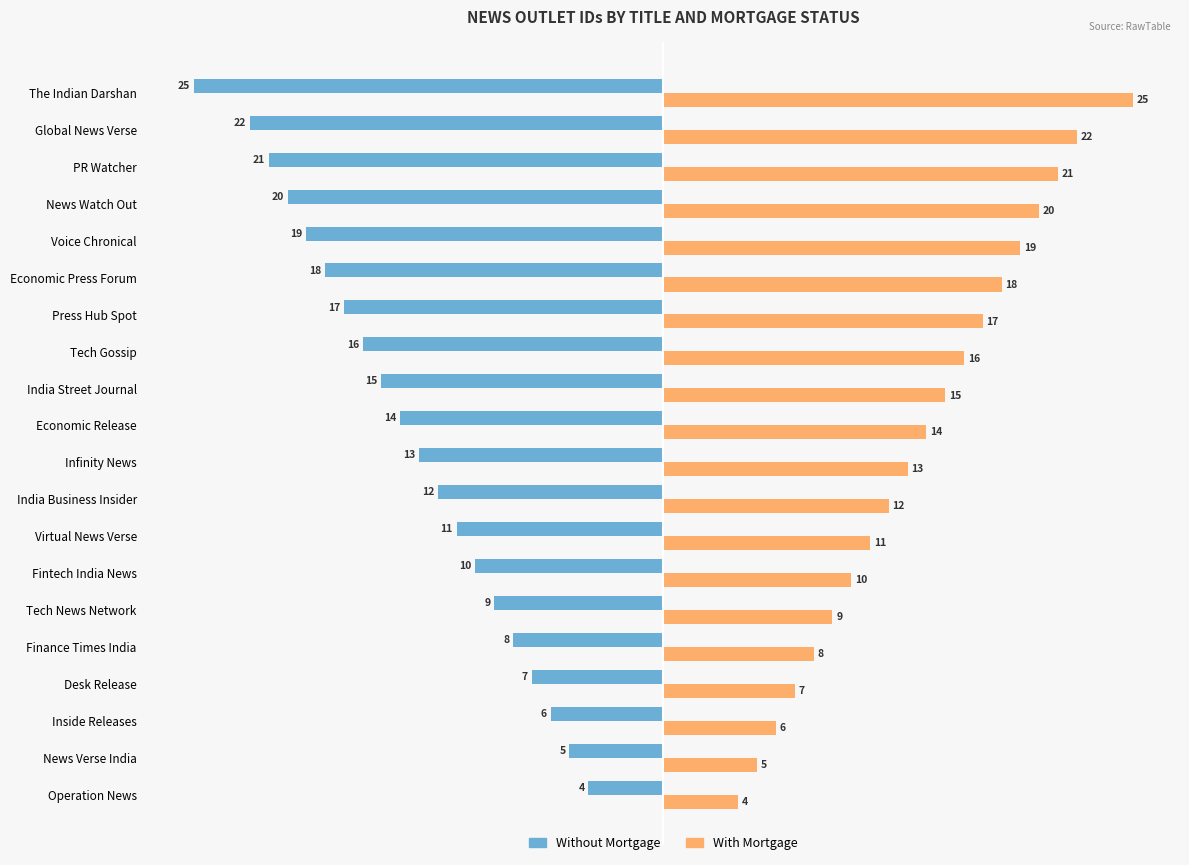

What is the spread (max minus min) of values at Inside Releases?

12